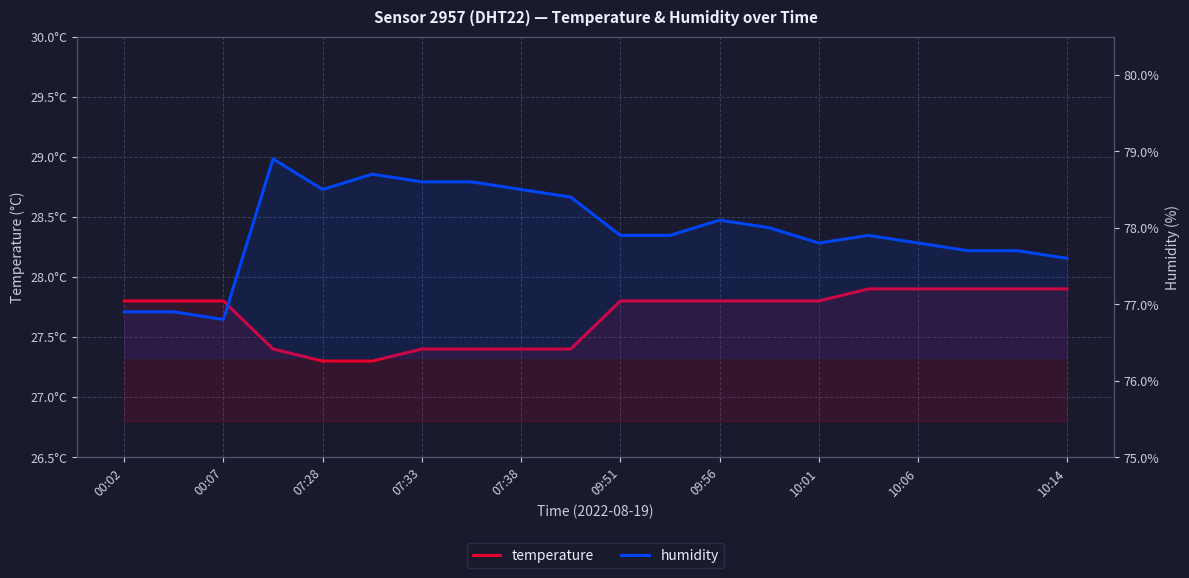

Which series has the largest total across all categories?

humidity